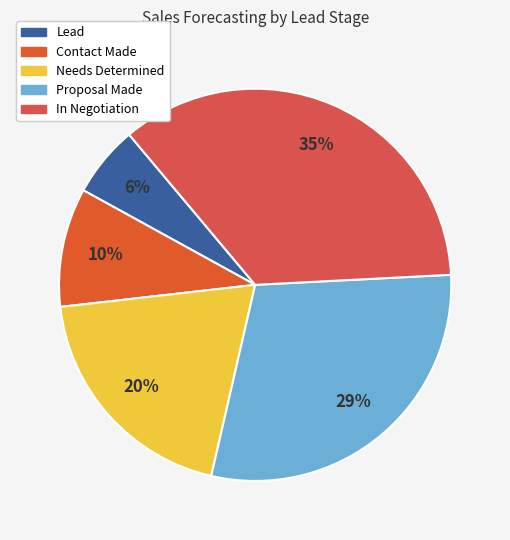

Count the number of slices in the pie.

5